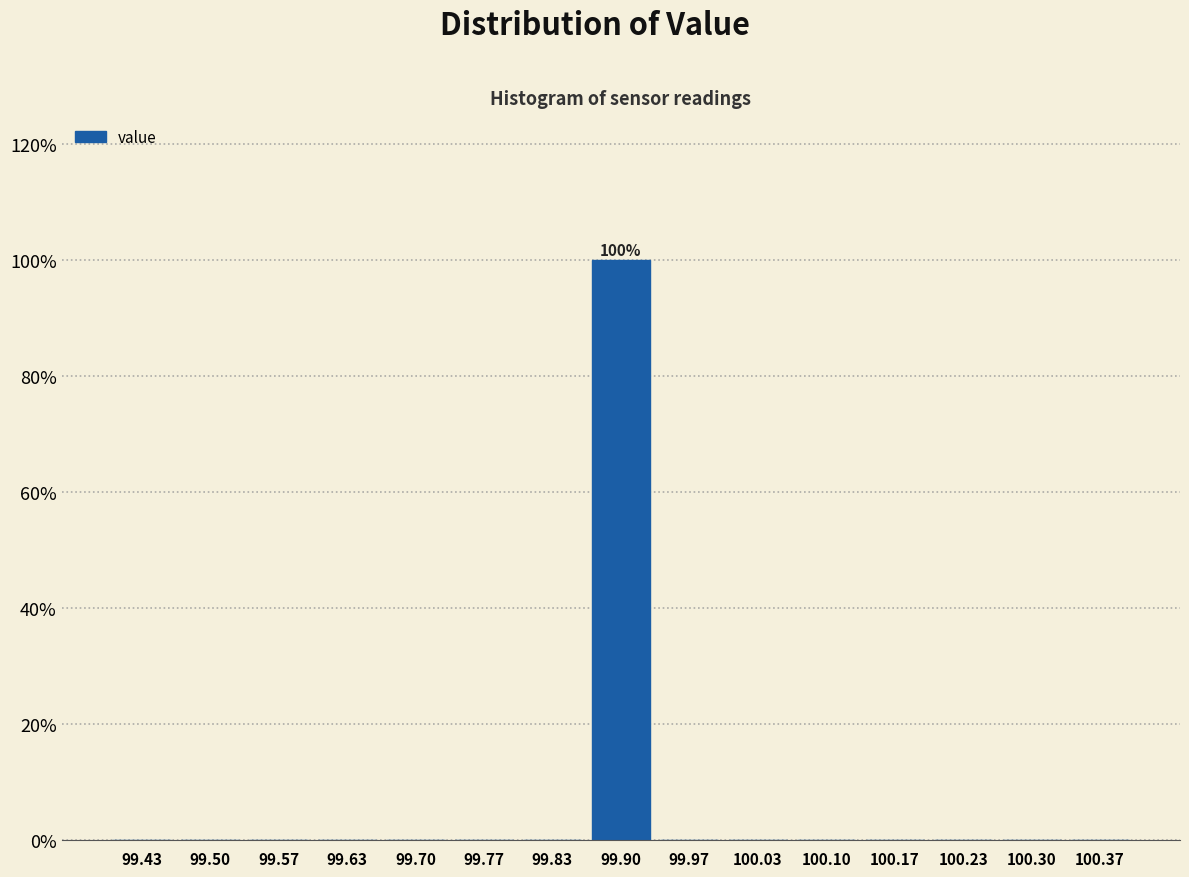

Which range on the x-axis has the tallest bar?

99.87 to 99.93